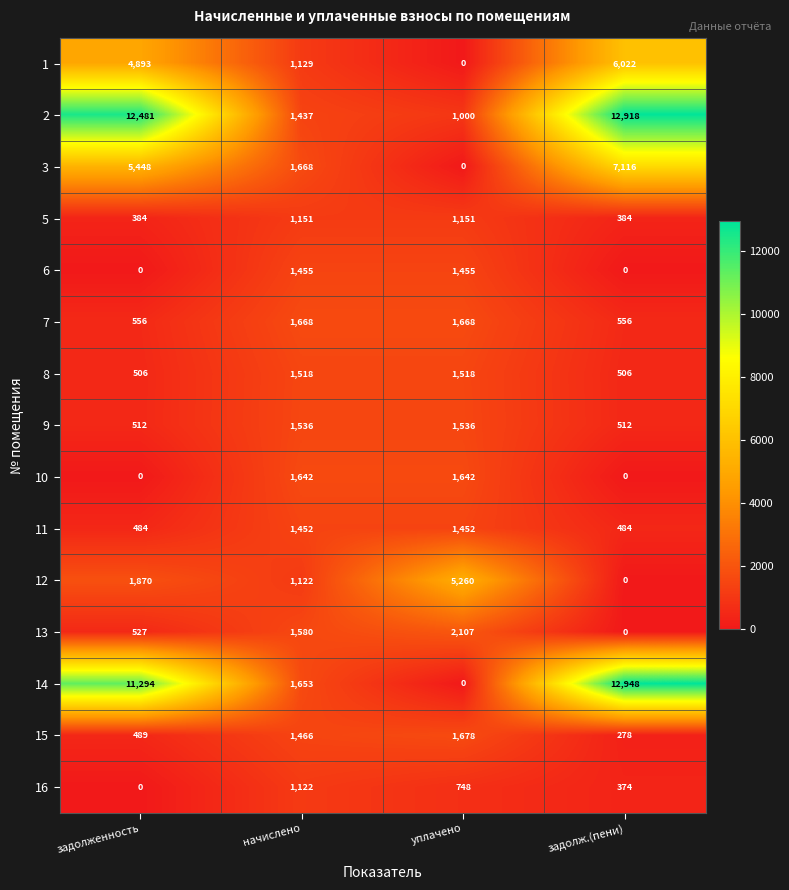

What is the difference between the maximum and second lowest values in the 2 series?

11481